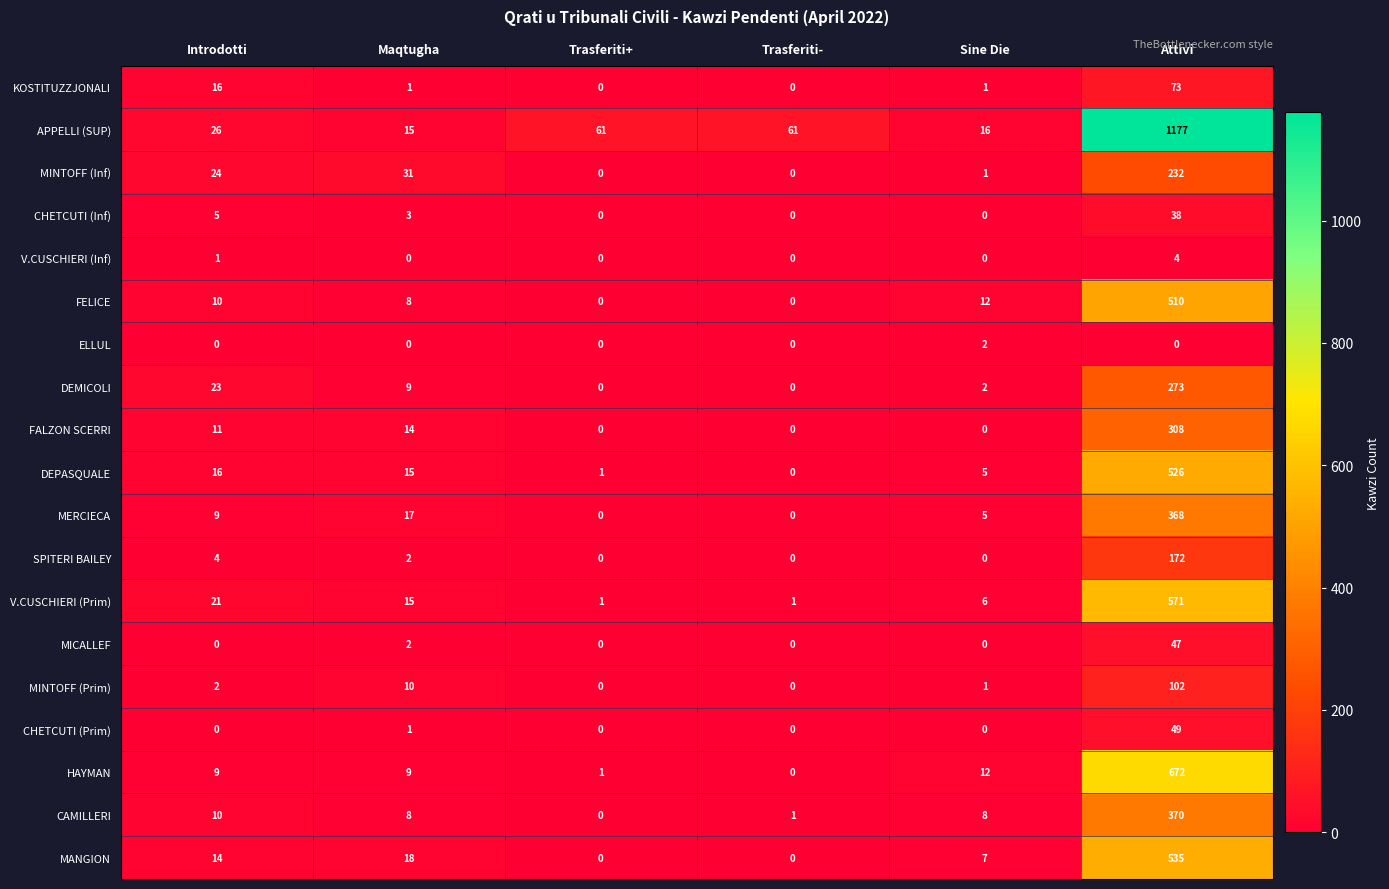

Where is MINTOFF (Prim) nearest to the value 51?

Maqtugha